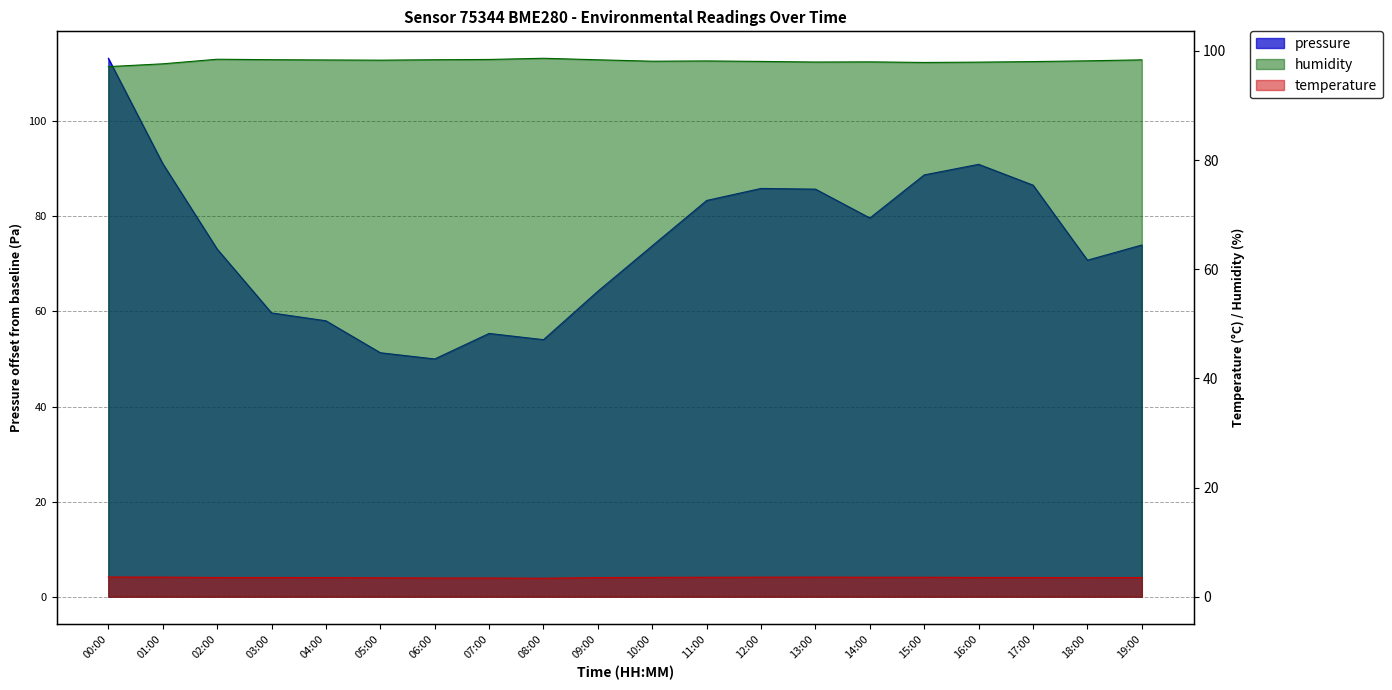

At which label does pressure first exceed 73?

00:00